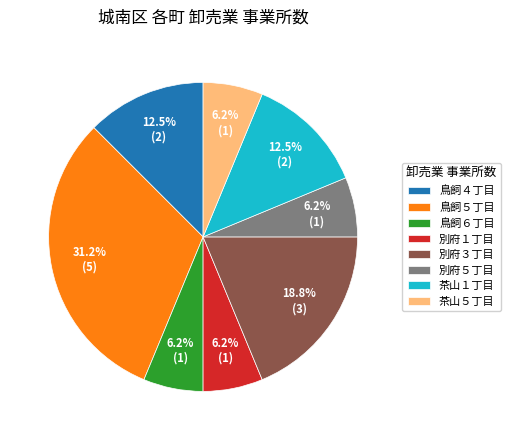

To the nearest percent, what is the difference between the largest and smallest slice percentages?

25%